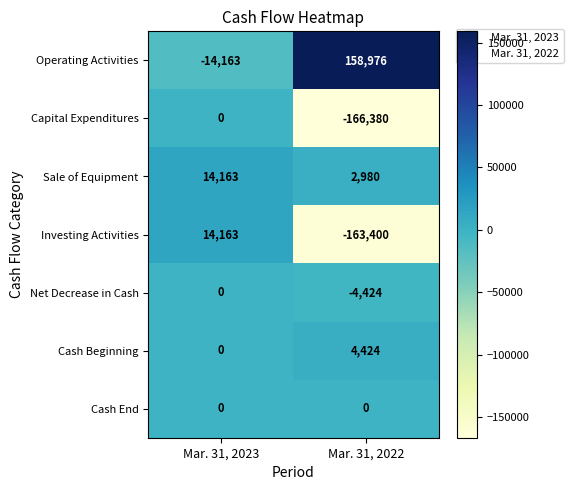

Is the value of Capital Expenditures at Mar. 31, 2022 greater than the value of Investing Activities at Mar. 31, 2023?

No